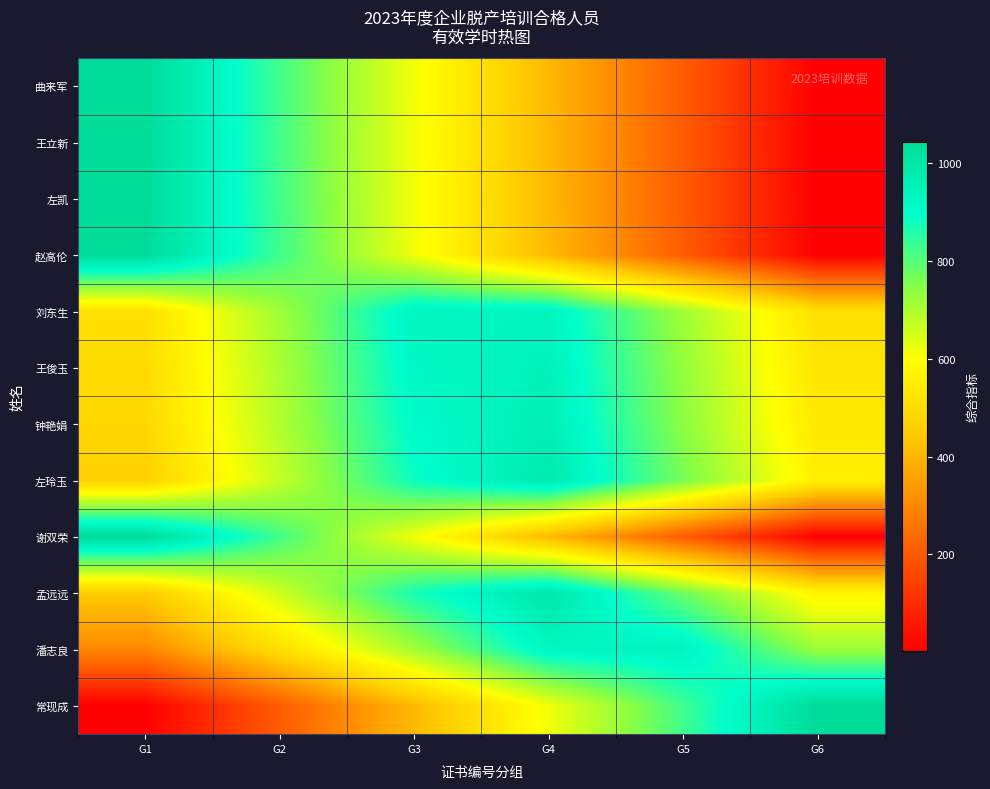

Reading right to left, list all the values displayed in this chart.

曲来军: G6=2.7	G5=204.5	G4=407.9	G3=614.0	G2=825.2	G1=1044.5
王立新: G6=2.2	G5=204.1	G4=407.4	G3=613.6	G2=824.7	G1=1045.0
左凯: G6=2.9	G5=204.7	G4=408.1	G3=614.2	G2=825.4	G1=1044.3
赵高伦: G6=4.7	G5=206.5	G4=409.9	G3=616.1	G2=827.3	G1=1042.2
刘东生: G6=511.2	G5=719.4	G4=934.5	G3=932.1	G2=717.2	G1=508.9
王俊玉: G6=525.1	G5=733.7	G4=949.4	G3=917.3	G2=702.9	G1=495.0
钟艳娟: G6=534.8	G5=743.7	G4=959.9	G3=907.0	G2=693.0	G1=485.3
左玲玉: G6=557.6	G5=767.1	G4=984.4	G3=882.9	G2=669.8	G1=462.7
谢双荣: G6=2.7	G5=204.5	G4=407.9	G3=614.0	G2=825.2	G1=1044.5
孟远远: G6=569.0	G5=778.8	G4=996.6	G3=871.0	G2=658.4	G1=451.4
潘志良: G6=723.3	G5=938.6	G4=928.1	G3=713.3	G2=505.1	G1=300.7
常现成: G6=1045.0	G5=824.7	G4=613.6	G3=407.4	G2=204.1	G1=2.2